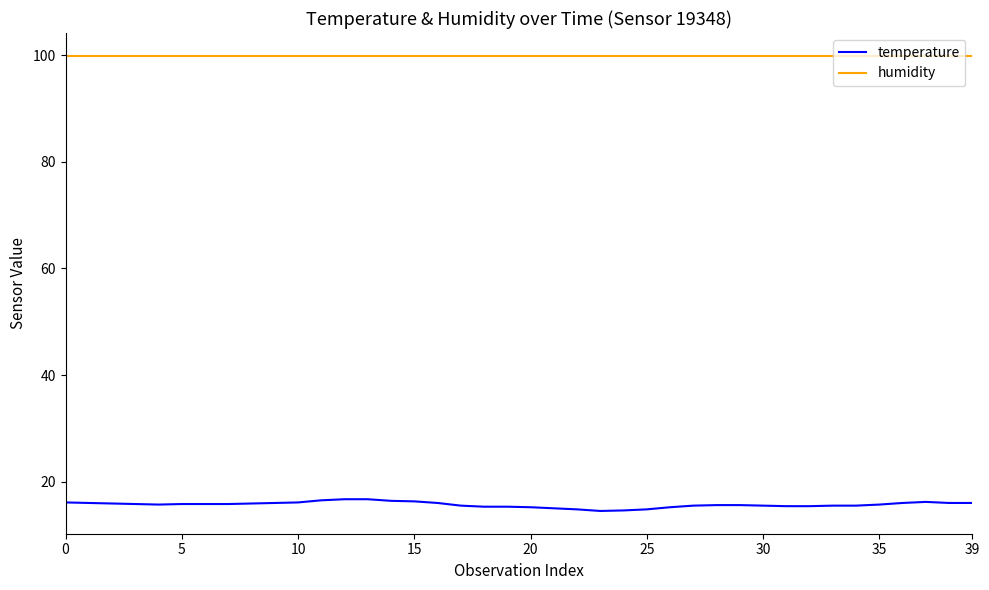

What is the smallest value displayed?

14.5